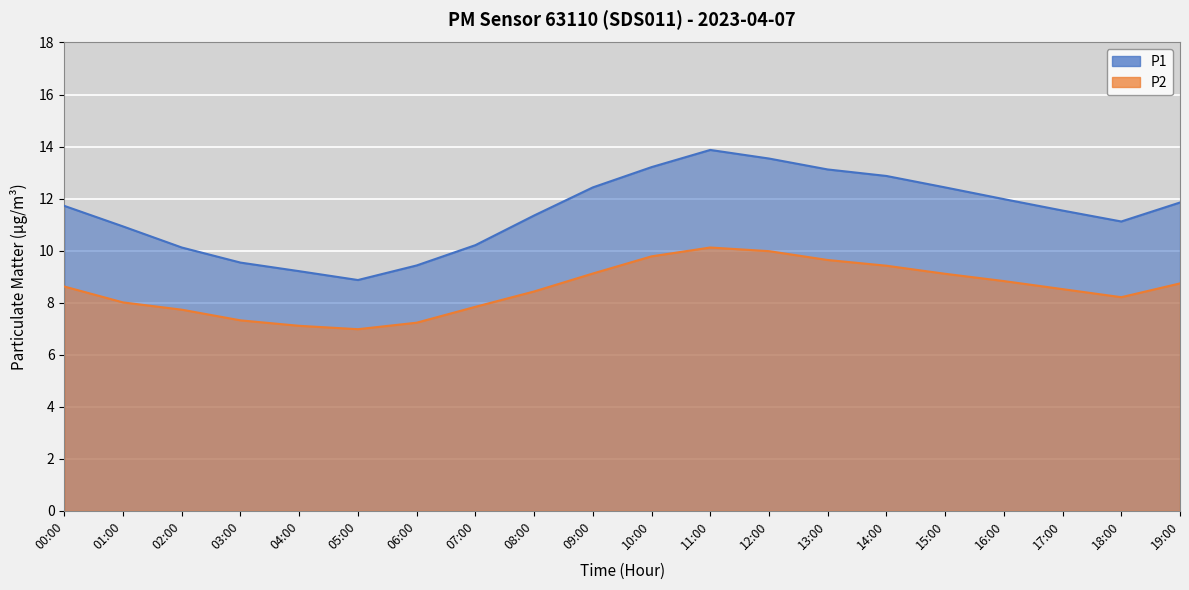

True or false: P2 and P1 cross at least once.

False